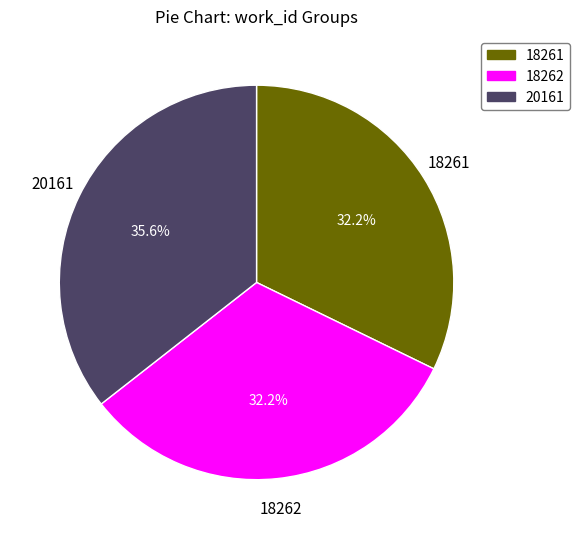

Is the sum of 18262 and 18261 greater than half?

Yes